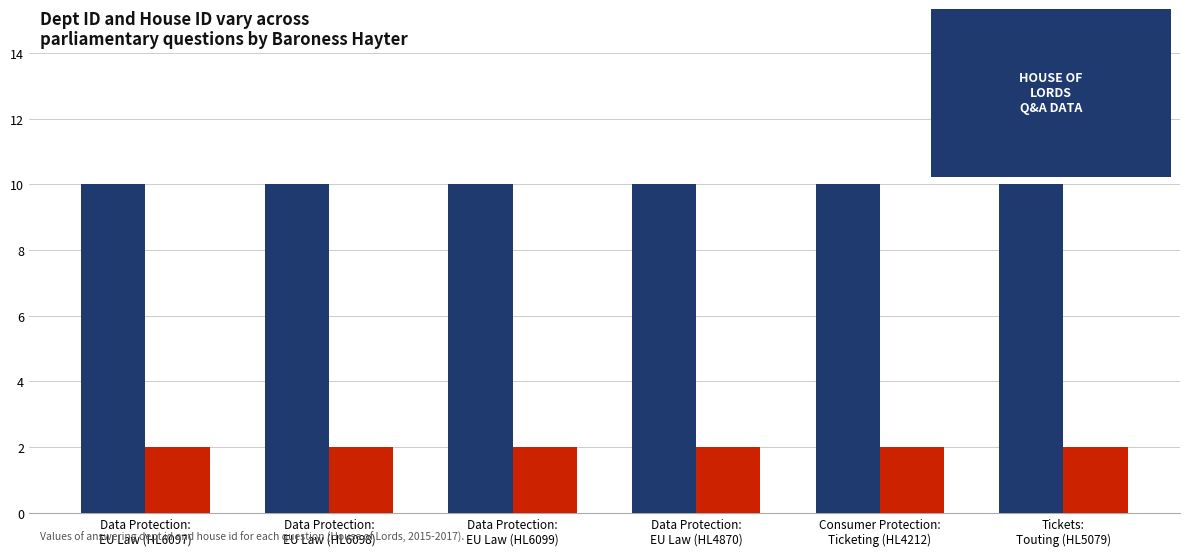

What is the lowest value of the answering dept id series?

10